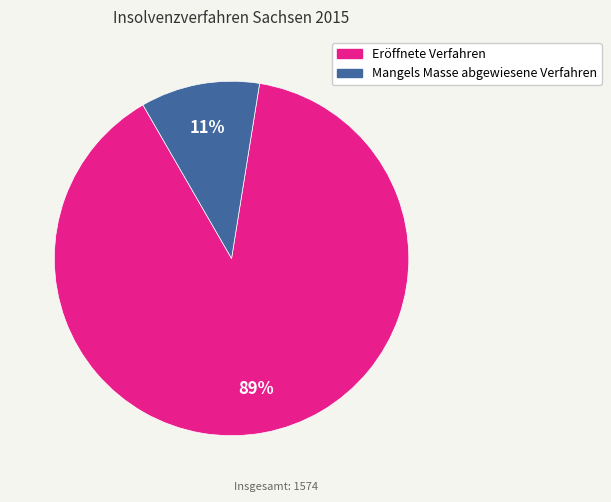

To the nearest percent, what is the difference between the largest and smallest slice percentages?

78%